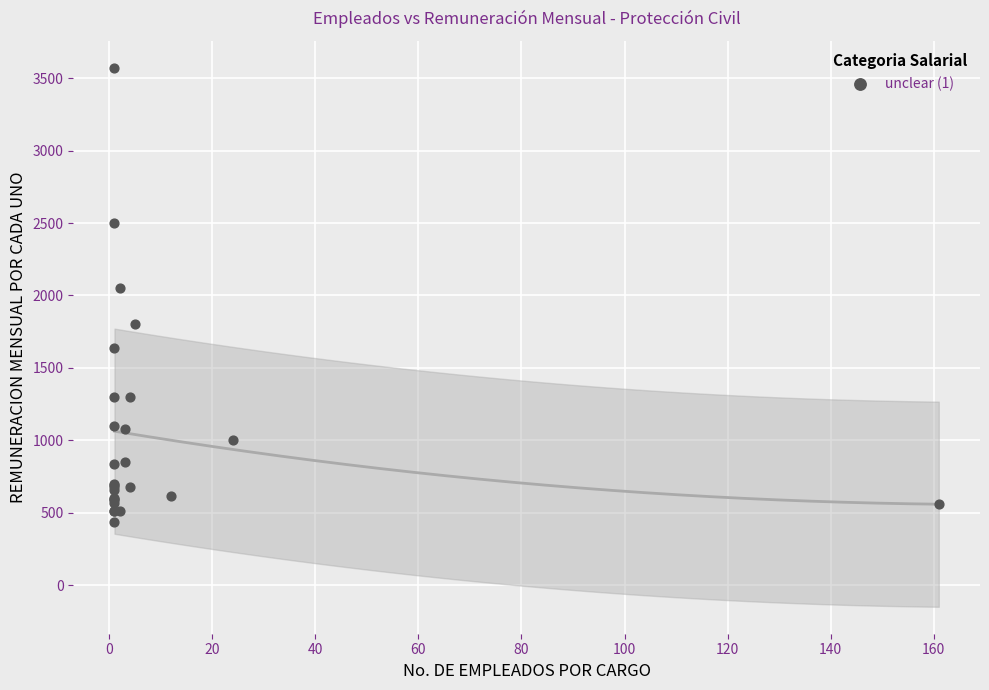

What Y value in the scatter plot is closest to 2005?

2050.0